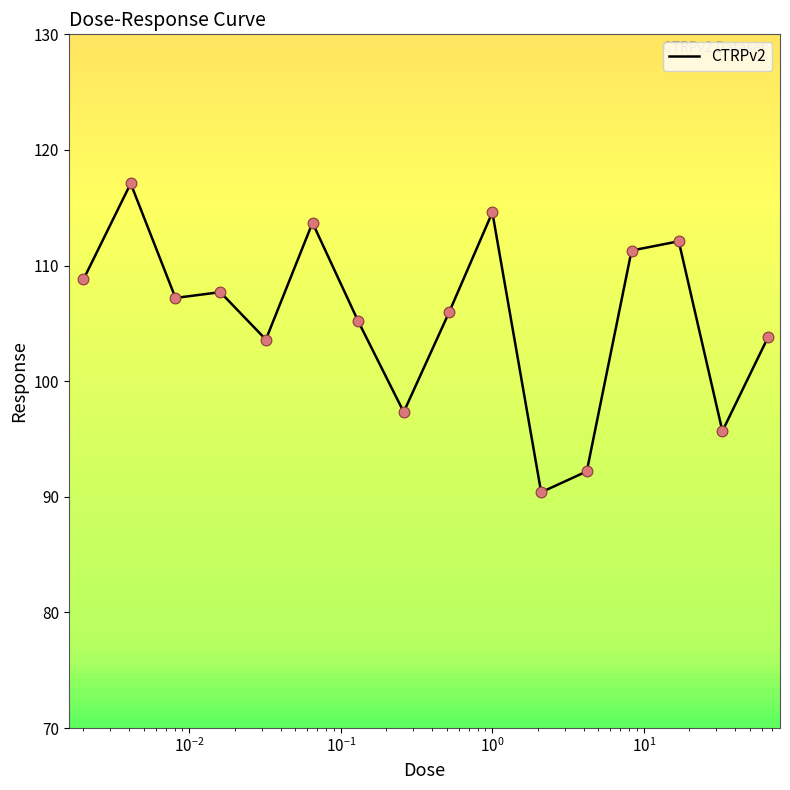

What is the maximum value shown in the chart?

117.1